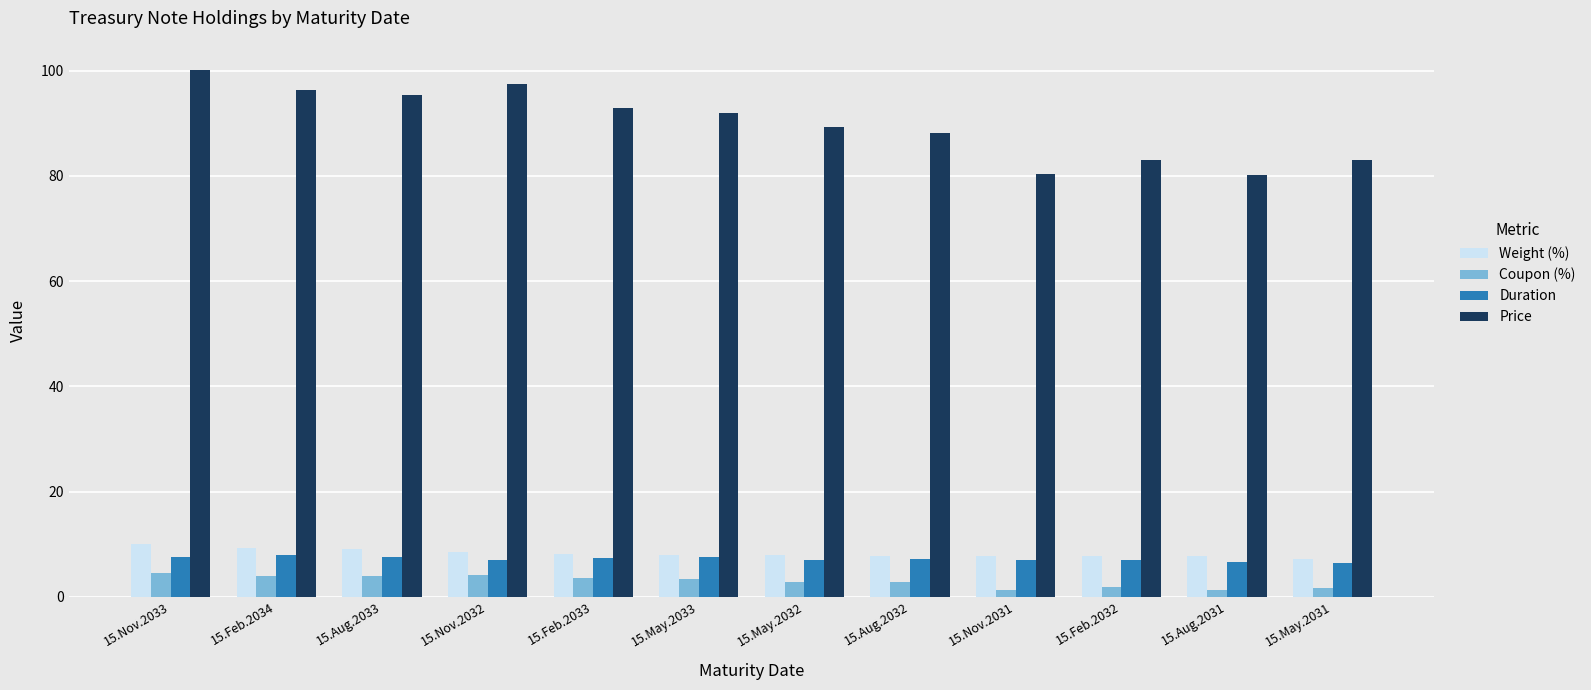

How many groups of bars are there?

12